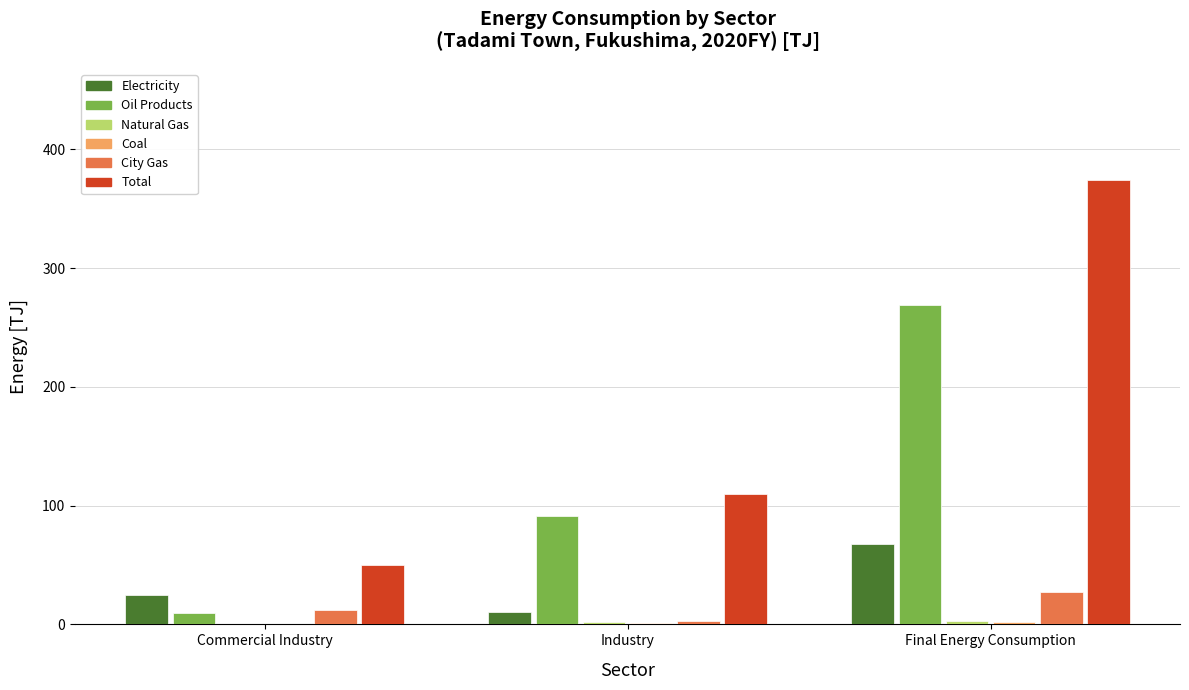

How many data points in Electricity are above 24?

2